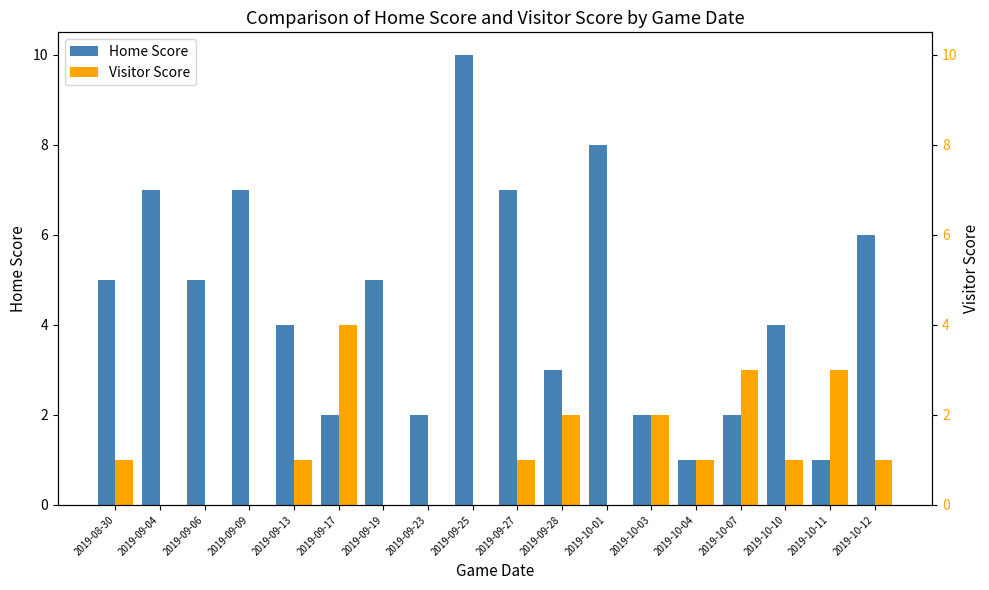

Where is Home Score nearest to the value 5?

2019-08-30